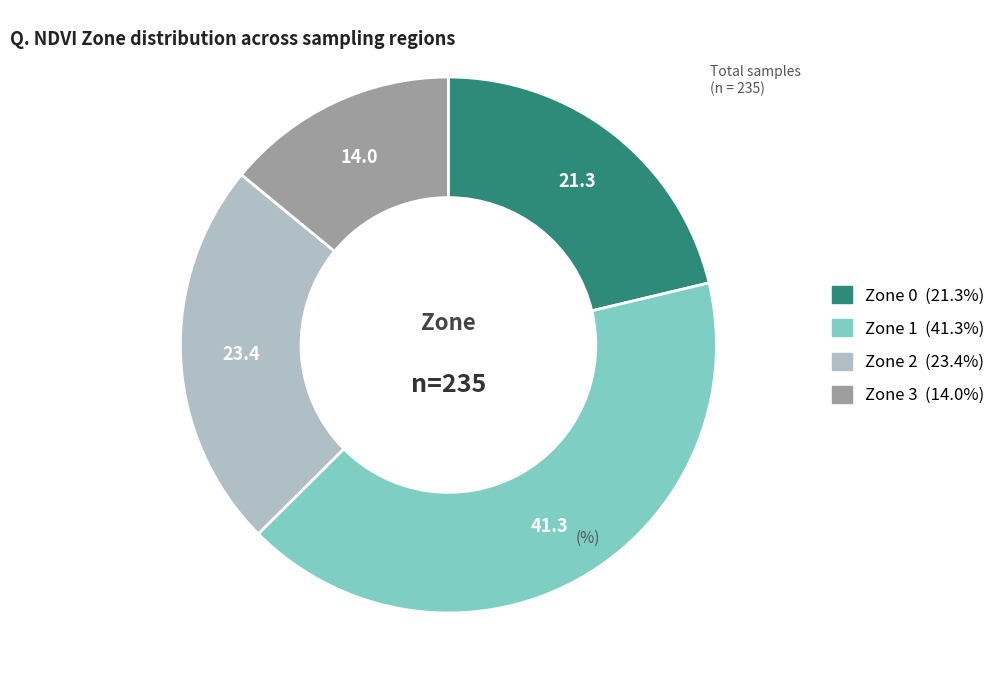

True or false: Zone 1 accounts for 55% of the total.

False